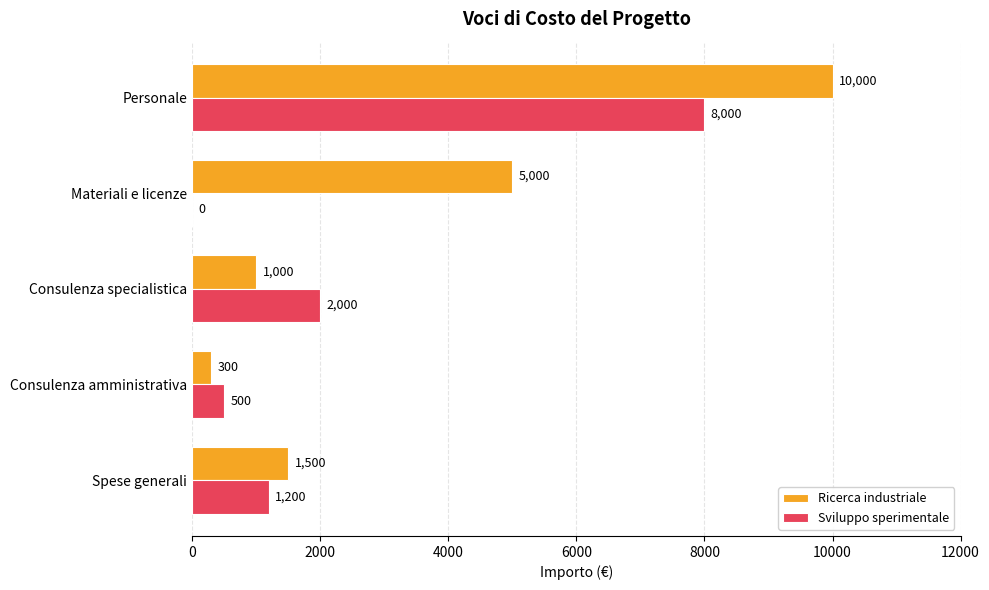

Count the number of data series in this chart.

2